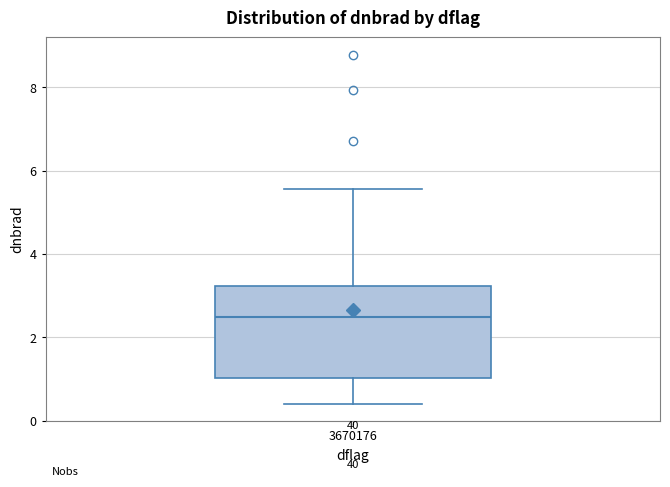

Where does the median line of the box at x = 3670176 sit on the y-axis? The values are not printed on the chart, so give them approximately, as read against the axis.

2.4